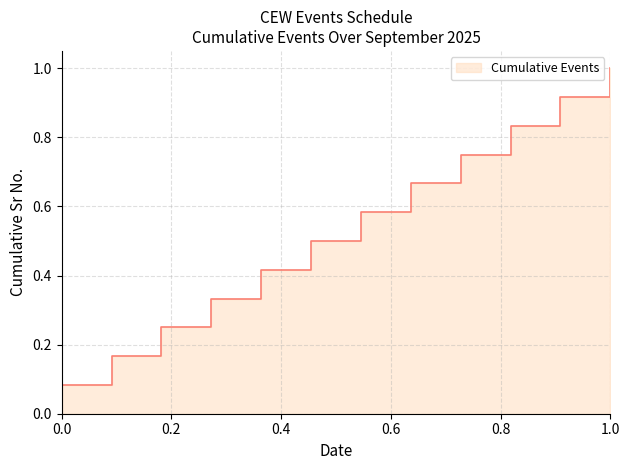

What is the value of the 4th point from the left?

0.3